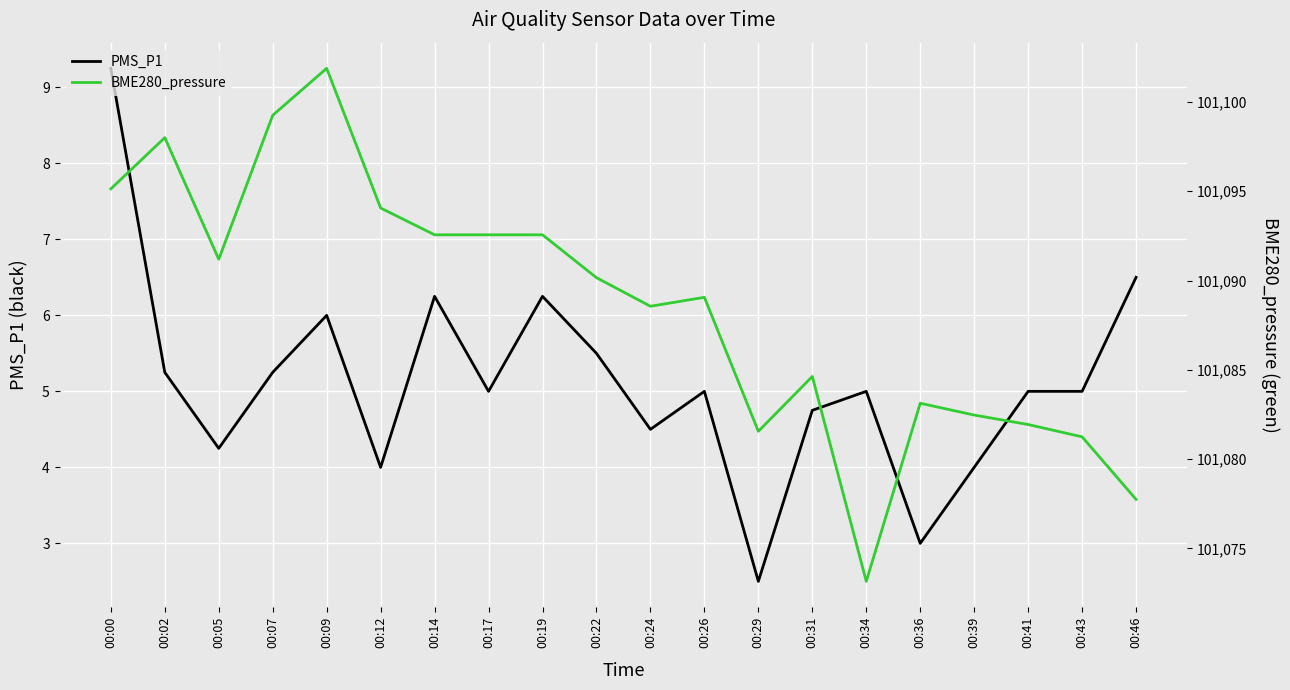

Reading left to right, extract all data points from this chart.

PMS_P1: 9.2	5.2	4.2	5.2	6.0	4.0	6.2	5.0	6.2	5.5	4.5	5.0	2.5	4.8	5.0	3.0	4.0	5.0	5.0	6.5
BME280_pressure: 101095.1	101098.0	101091.2	101099.2	101101.9	101094.1	101092.6	101092.6	101092.6	101090.2	101088.6	101089.1	101081.6	101084.6	101073.2	101083.1	101082.5	101081.9	101081.2	101077.8